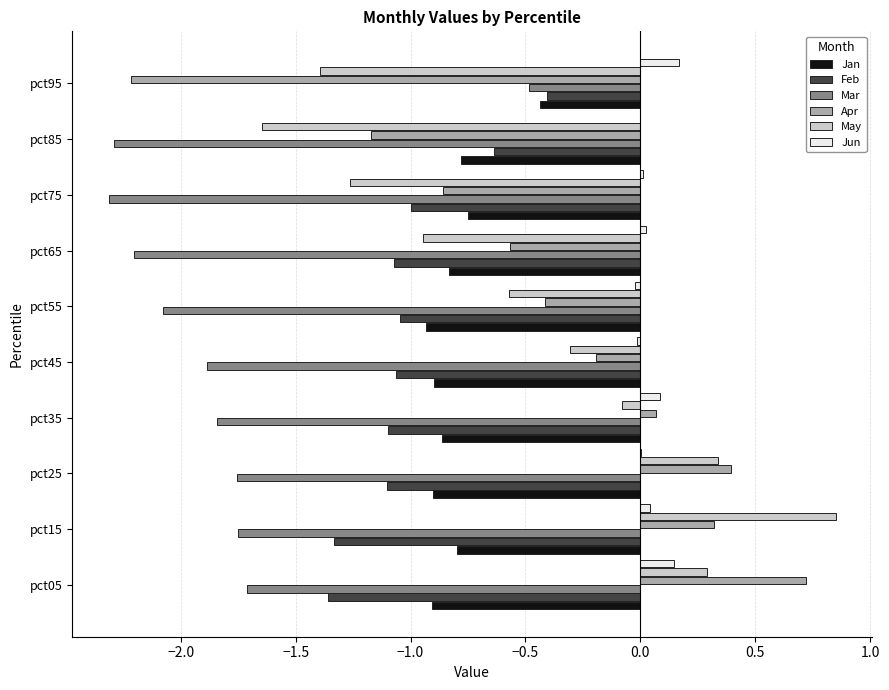

Which category has the highest value in the Mar series?

pct95